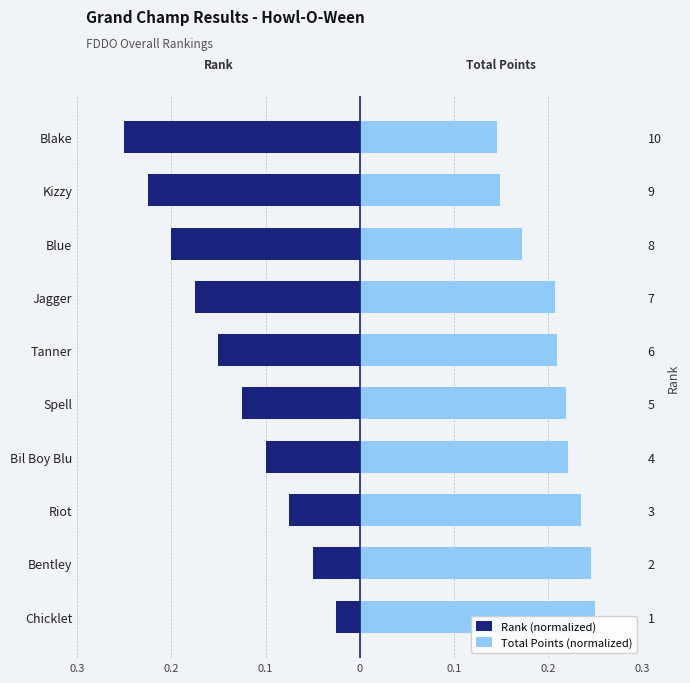

What is the sum of the Rank (normalized) values at Spell and Riot?

-0.2